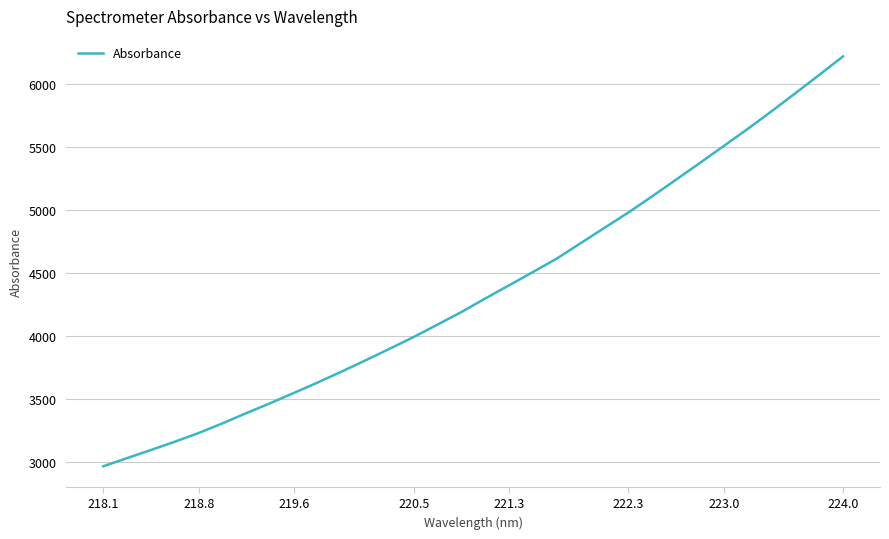

What is the minimum value shown in the chart?

2963.5